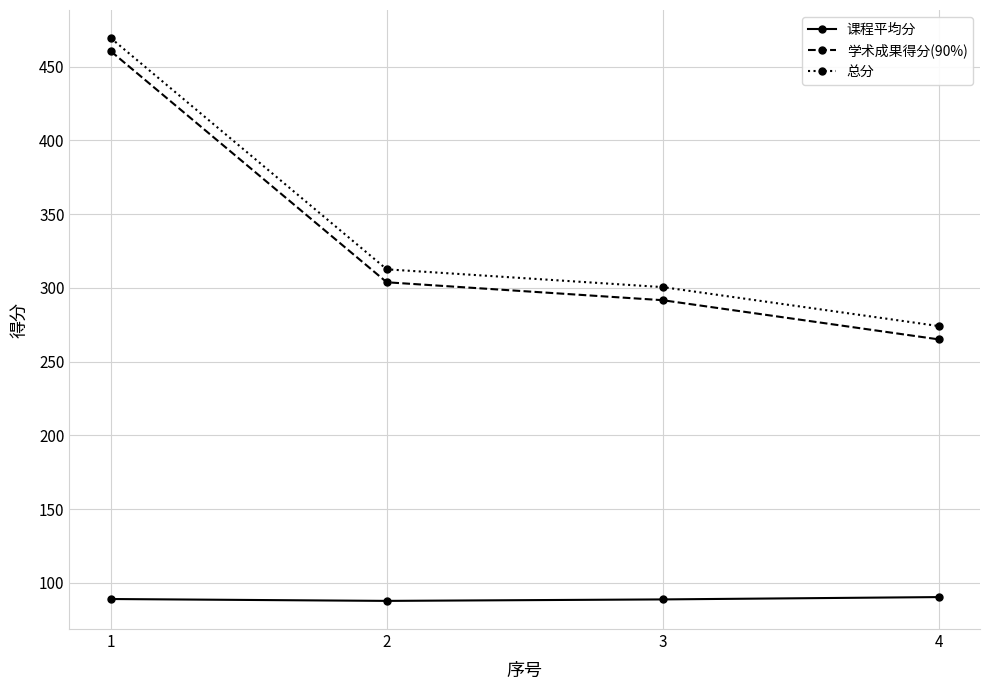

Which series has the largest range (max minus min)?

学术成果得分(90%)